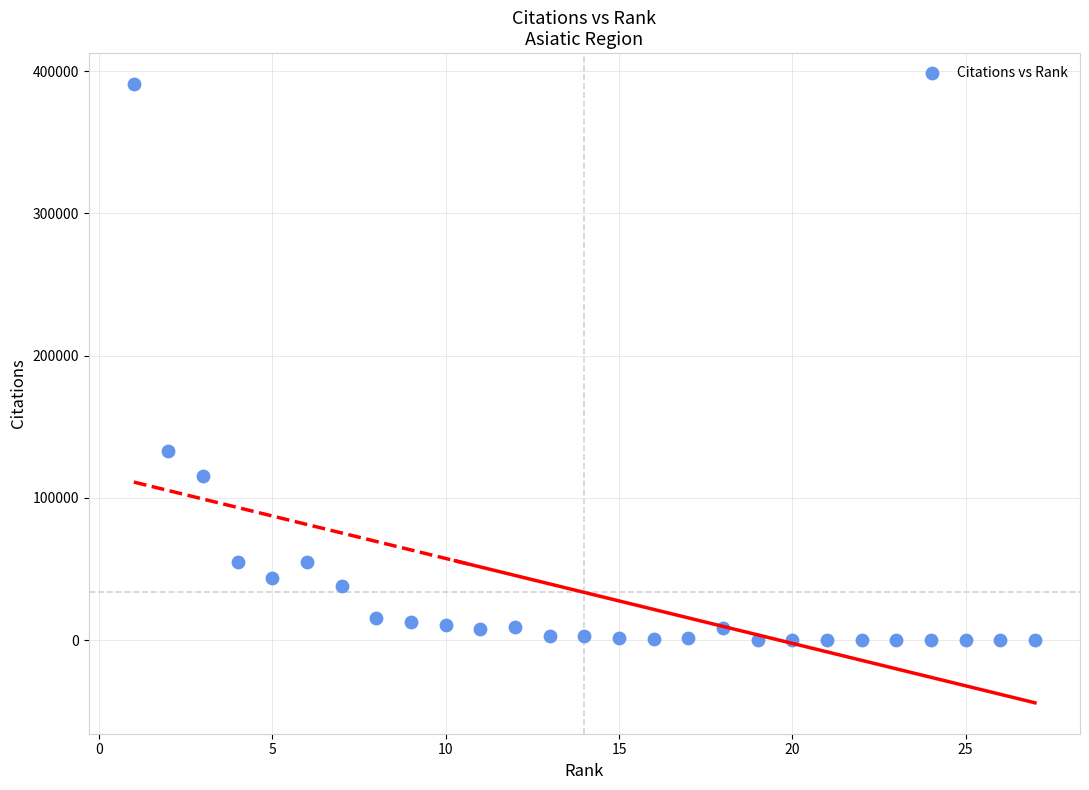

What is the range of Y values (max minus min)?

391024